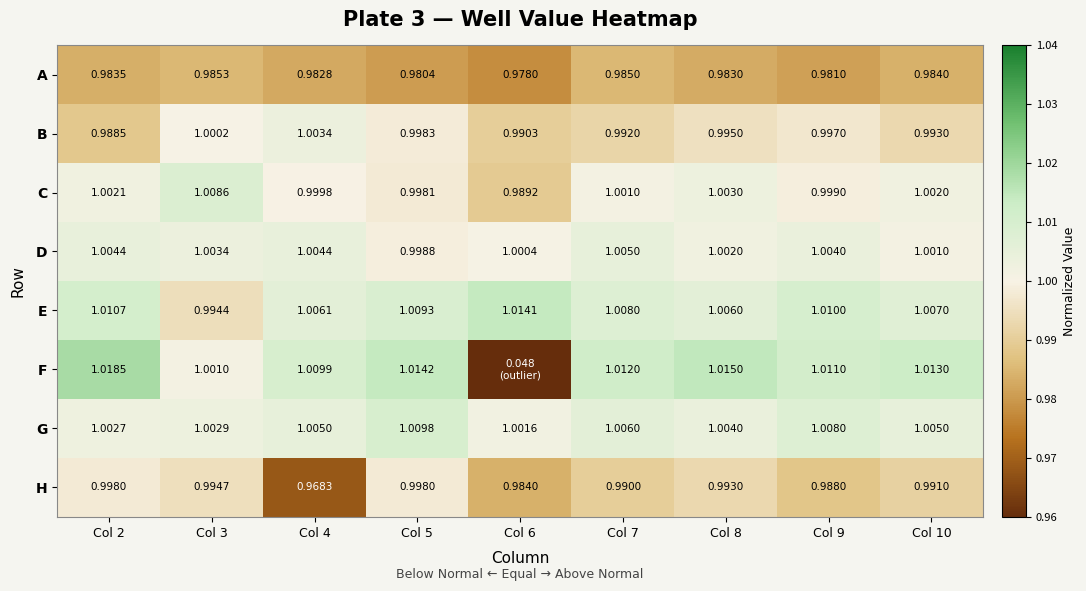

What is the sum of the C values at Col 4 and Col 8?

2.0